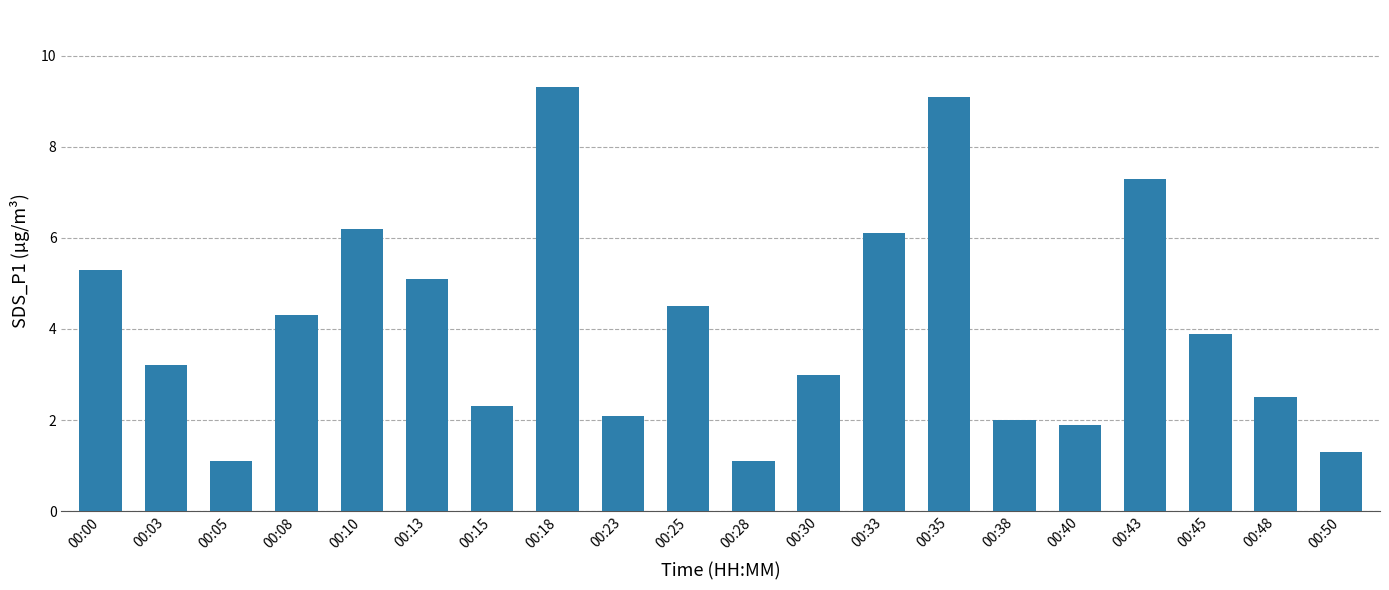

How many categories are shown in the chart?

20